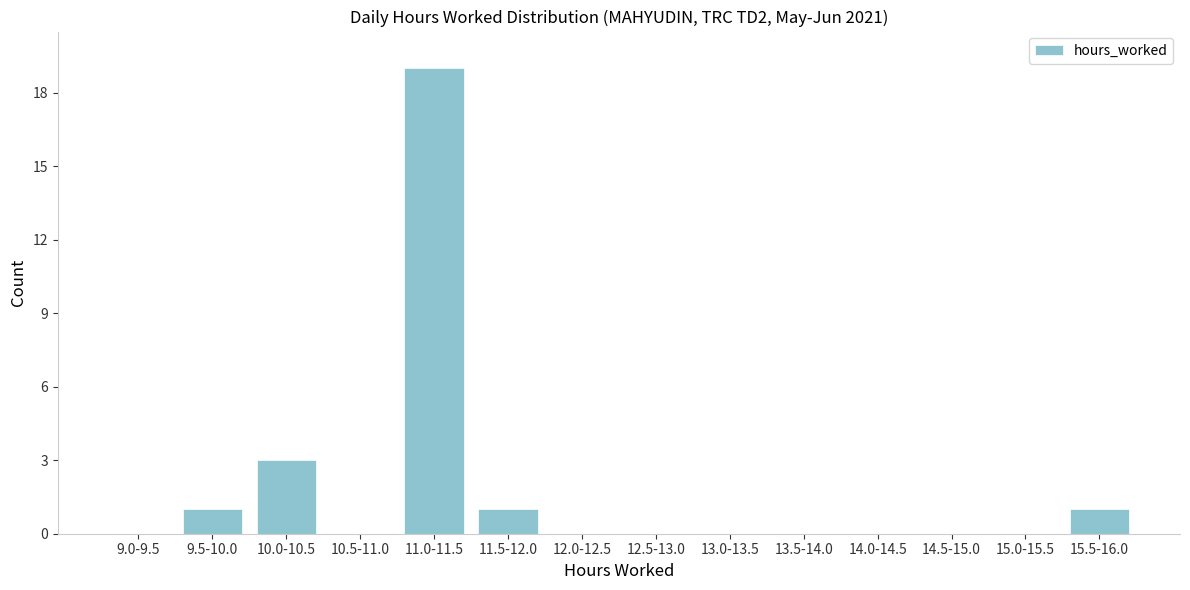

Reading left to right, list all the values displayed in this chart.

9.0-9.5=0	9.5-10.0=1	10.0-10.5=3	10.5-11.0=0	11.0-11.5=19	11.5-12.0=1	12.0-12.5=0	12.5-13.0=0	13.0-13.5=0	13.5-14.0=0	14.0-14.5=0	14.5-15.0=0	15.0-15.5=0	15.5-16.0=1